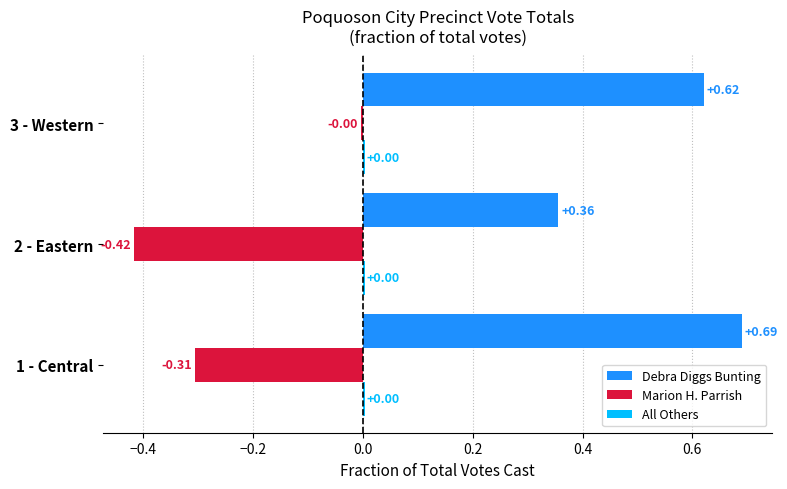

What is the sum of all Marion H. Parrish values?

-0.7